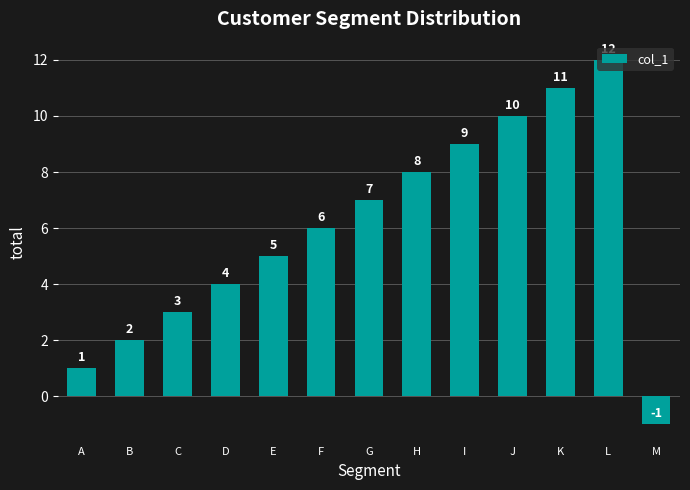

True or false: the data shows 2 at B.

True